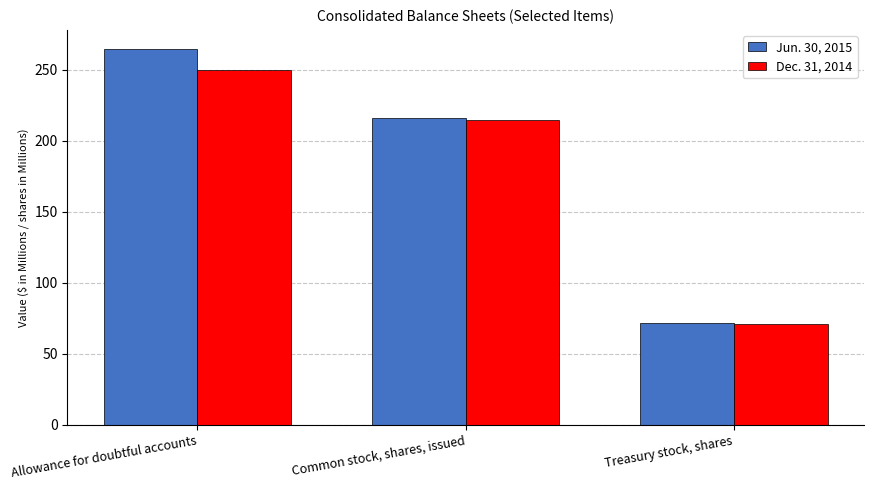

Does the chart contain any negative values?

No